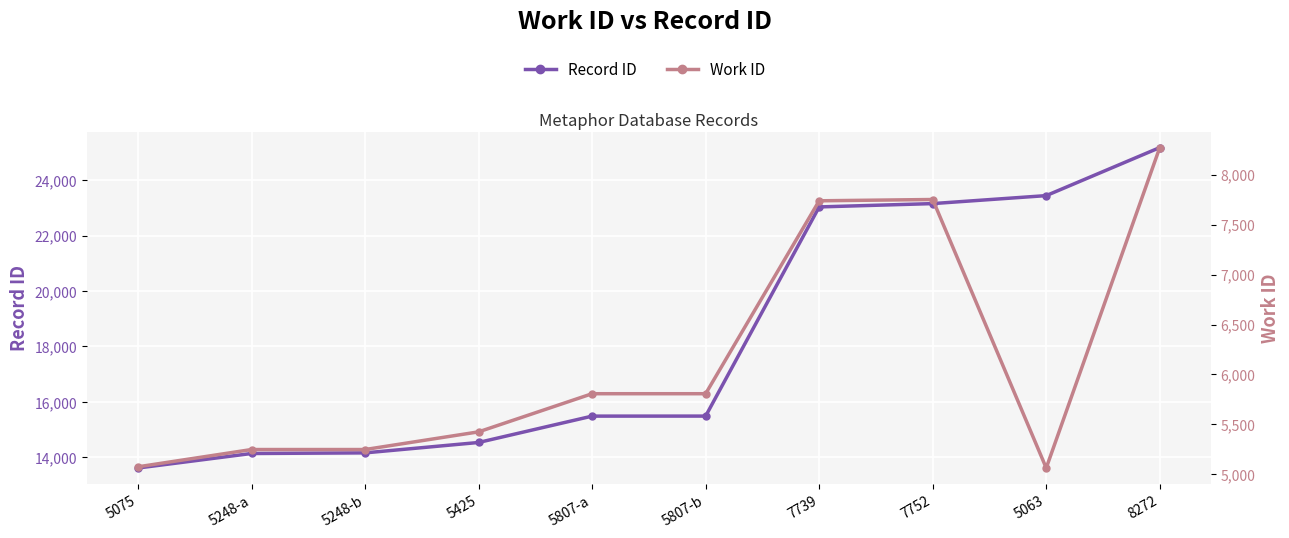

Which category has the highest value across all series?

8272